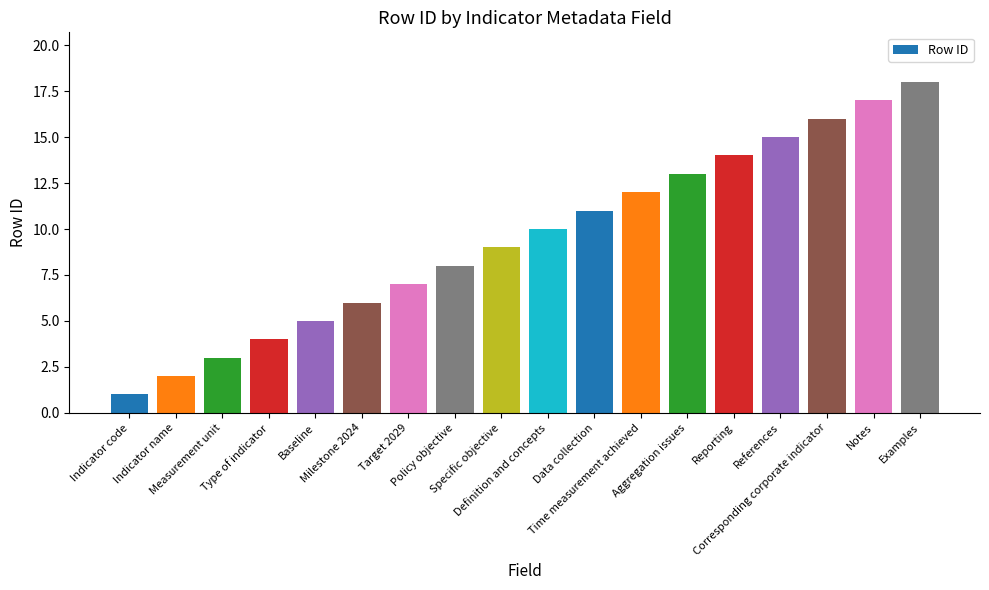

What is the label of the 9th bar from the left?

Specific objective